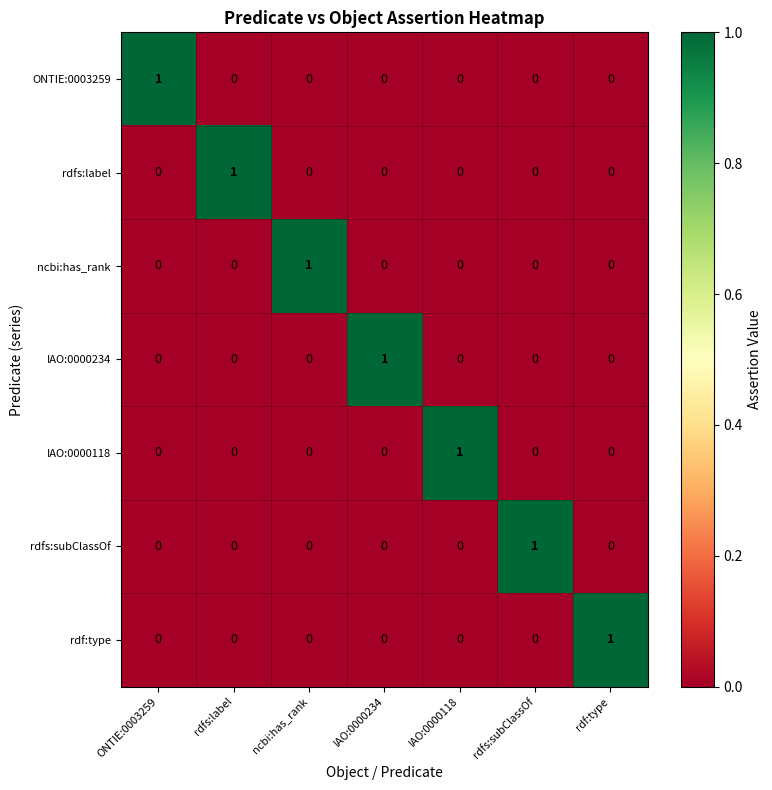

Is it true that IAO:0000118 equals 0 at rdfs:subClassOf?

True